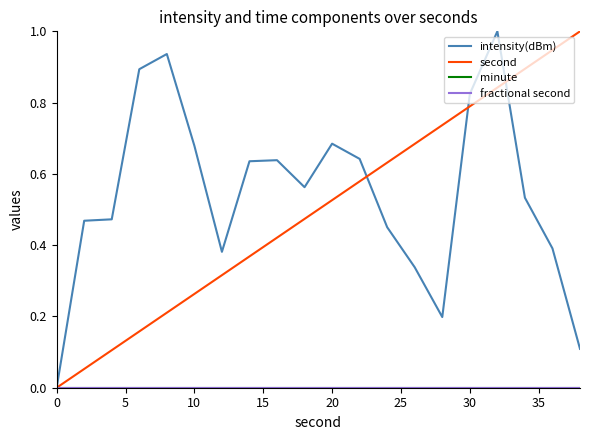

Which series has the largest total across all categories?

intensity(dBm)